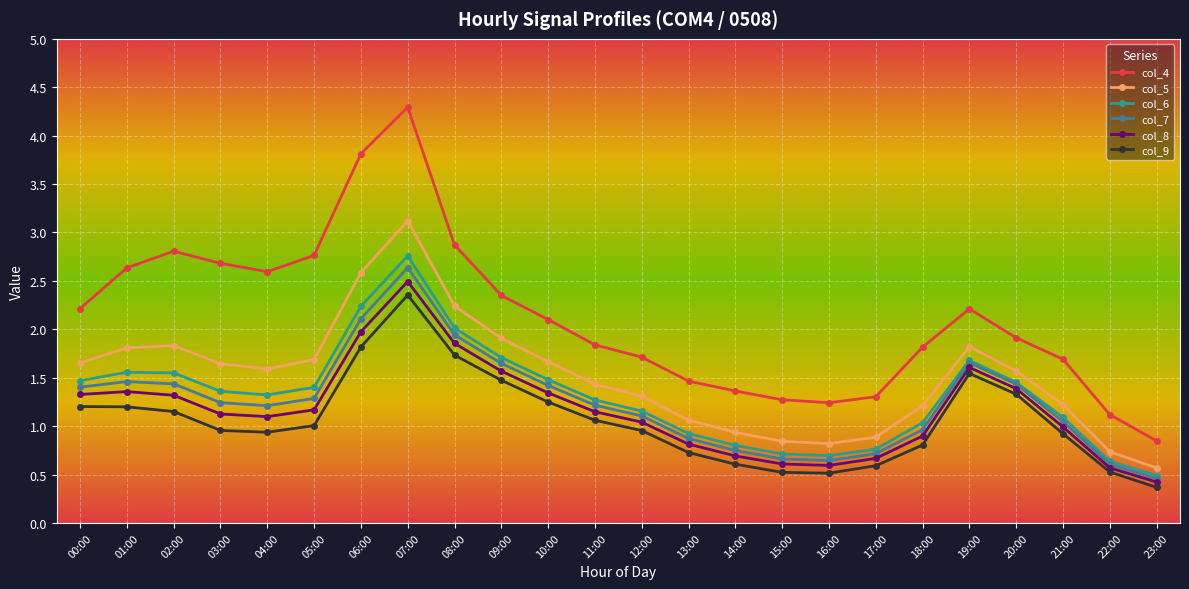

True or false: col_4 has more than 0 interior local peaks.

True